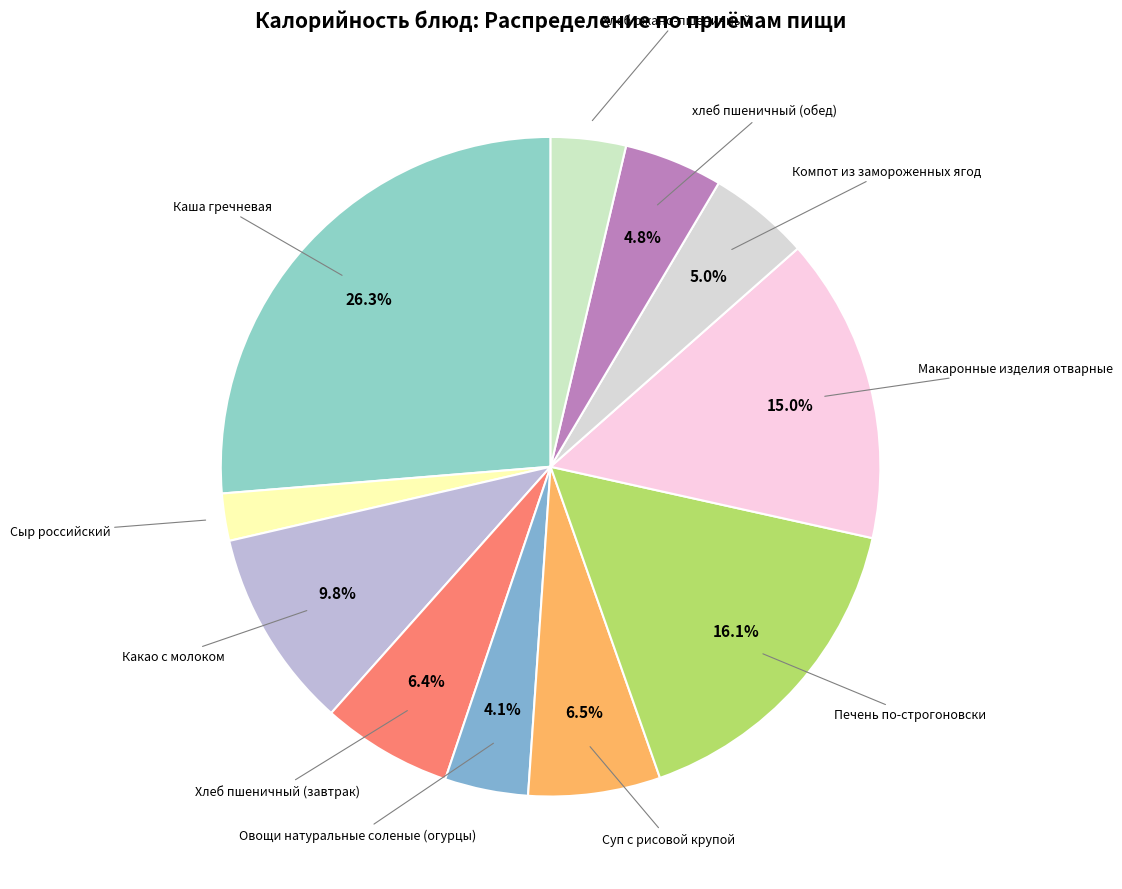

Does any single category account for the majority?

No